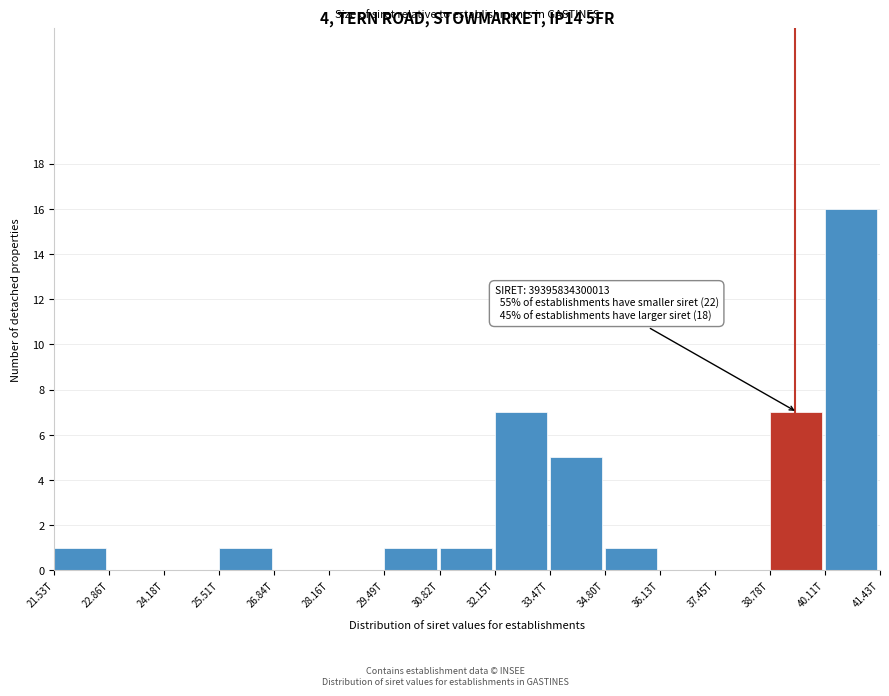

Reading right to left, list all the values displayed in this chart.

40.11T=16	38.78T=7	37.45T=0	36.13T=0	34.80T=1	33.47T=5	32.15T=7	30.82T=1	29.49T=1	28.16T=0	26.84T=0	25.51T=1	24.18T=0	22.86T=0	21.53T=1